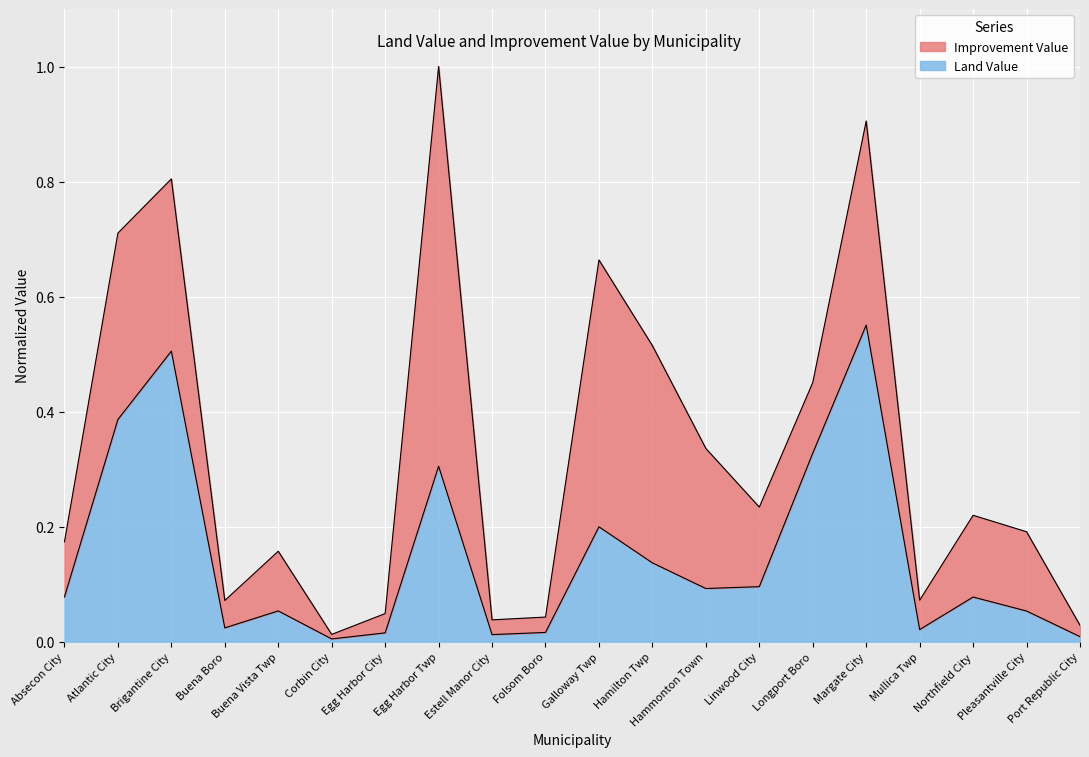

The chart shows a value of 0.3 at Longport Boro. True or false?

True